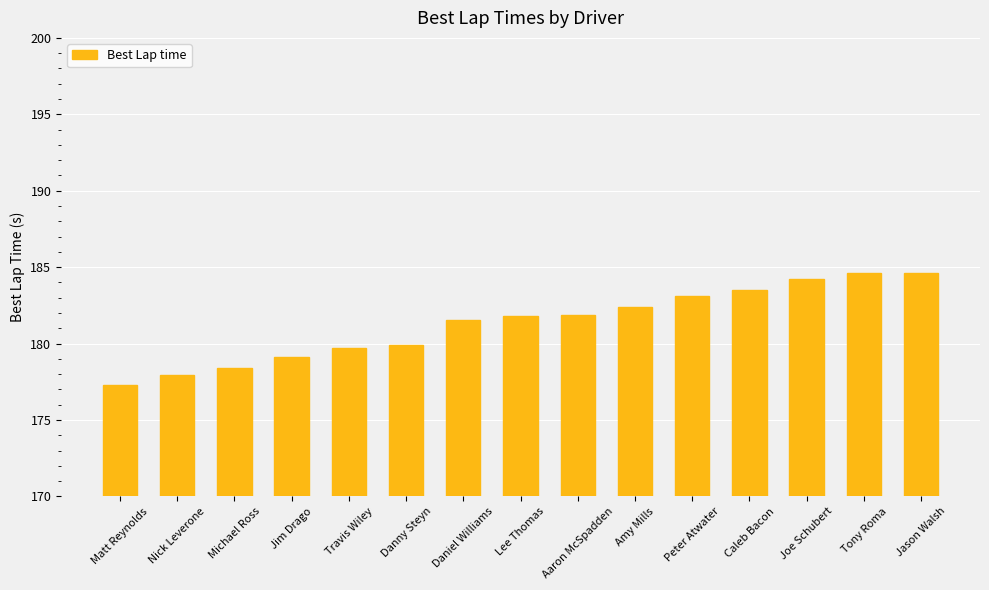

Approximately how many times larger is the value at Travis Wiley compared to Joe Schubert?

1.0